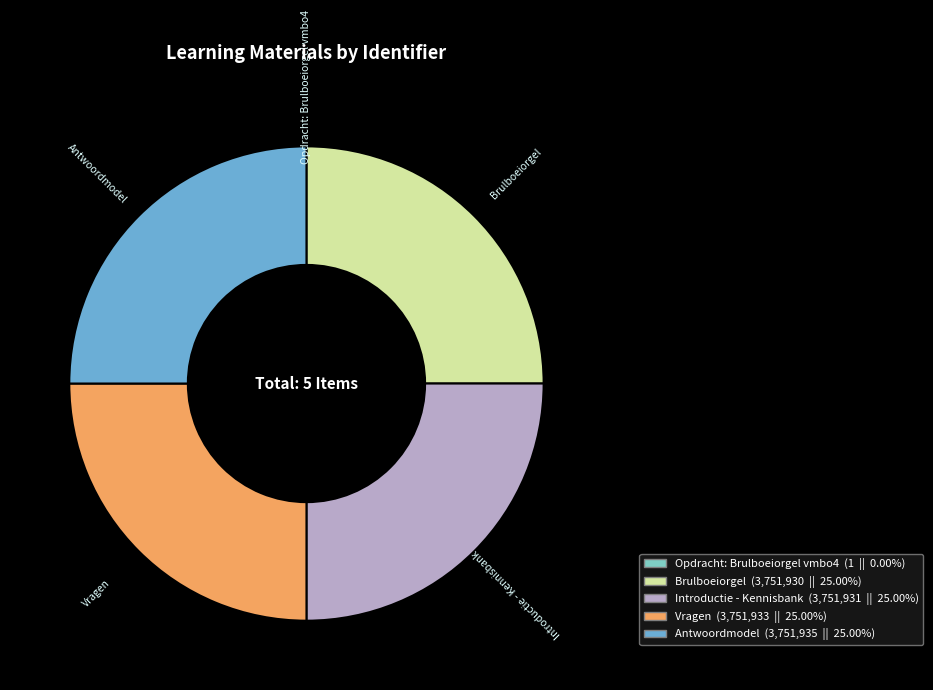

True or false: Introductie - Kennisbank accounts for 25% of the total.

True